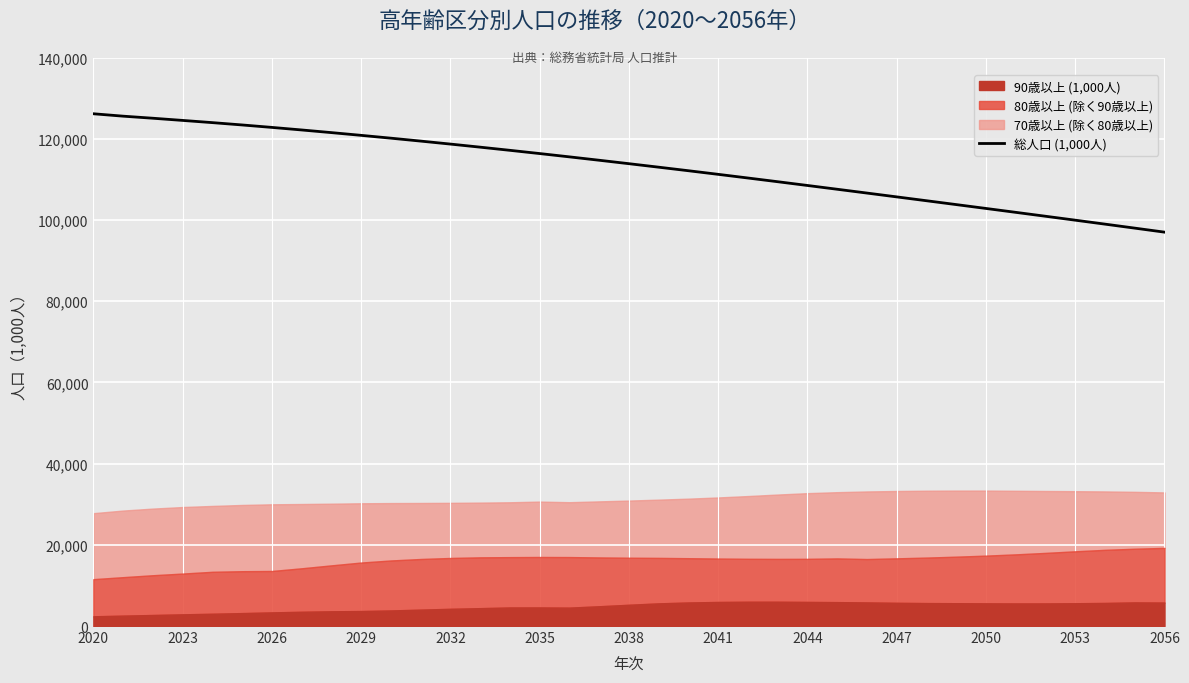

What is the lowest value of the 総人口 (1,000人) series?

96992.5